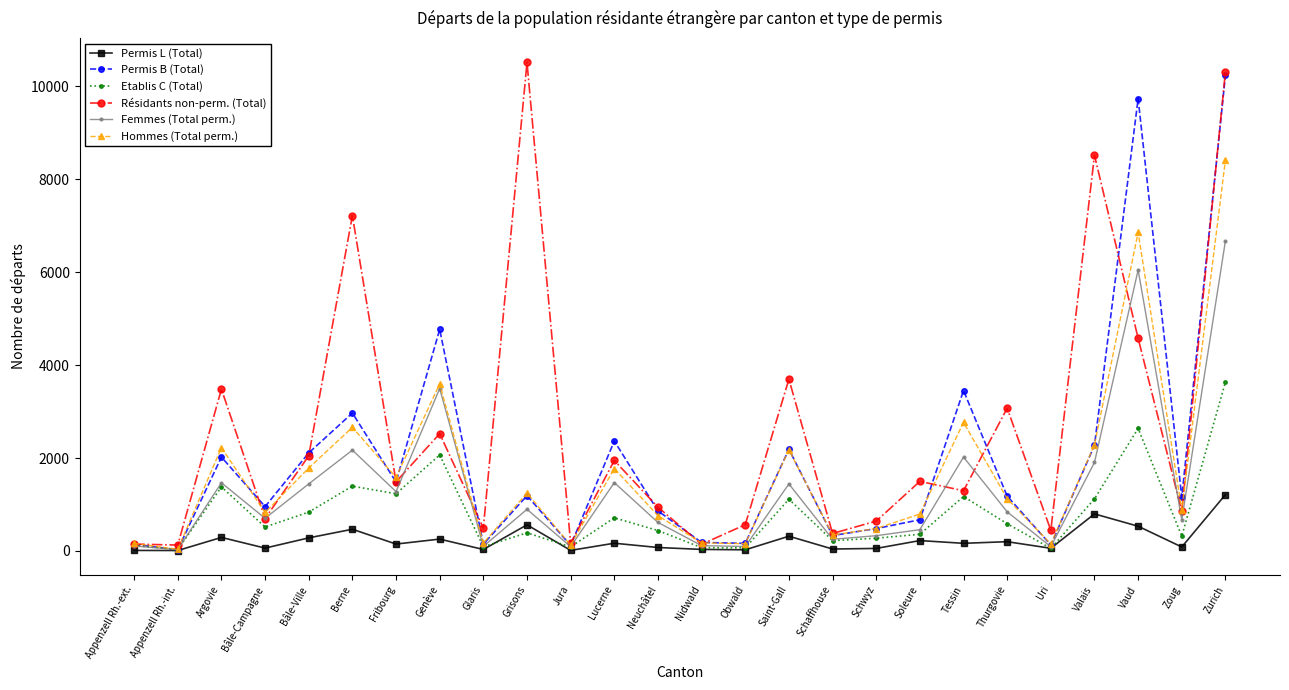

What is the value of the Permis B (Total) point at the 14th from the left?

183